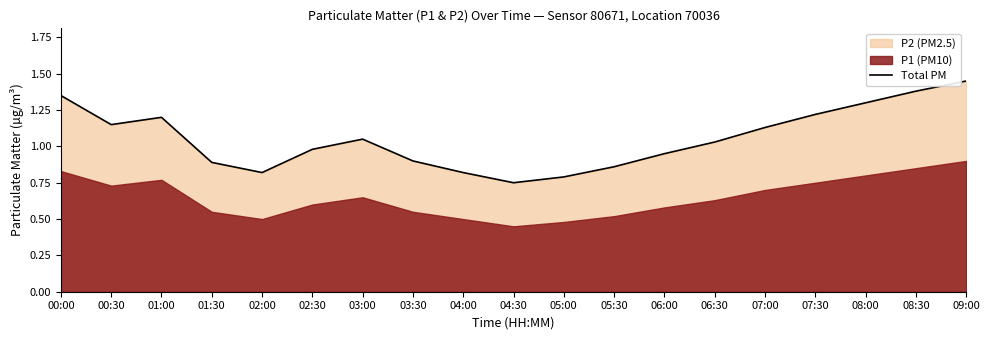

Where does the data first go above 1?

00:00